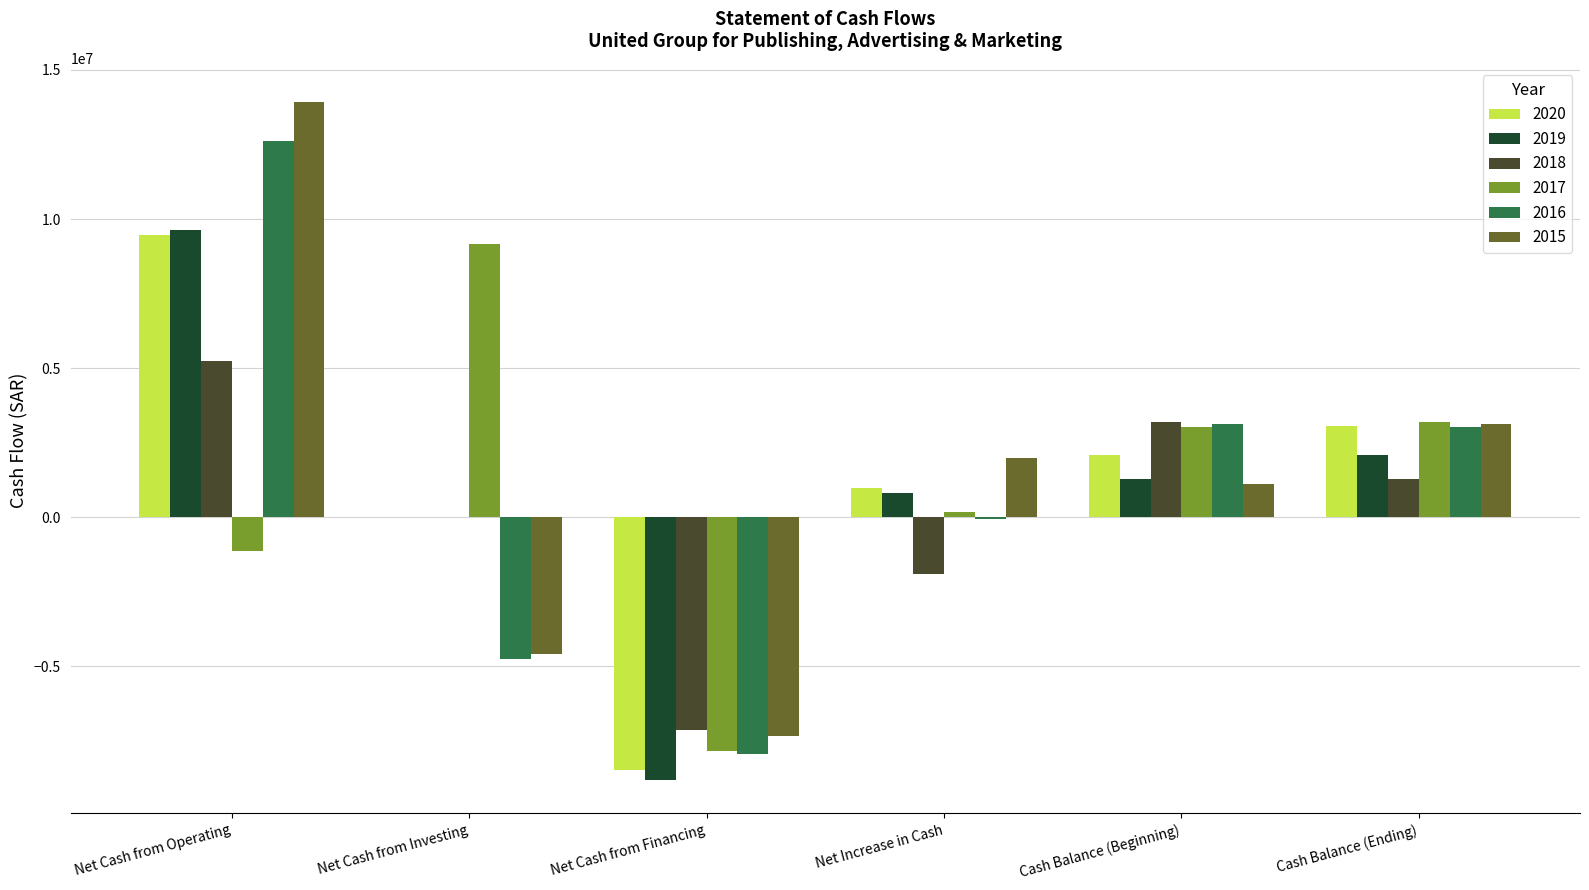

At which category is the sum across all series the highest?

Net Cash from Operating